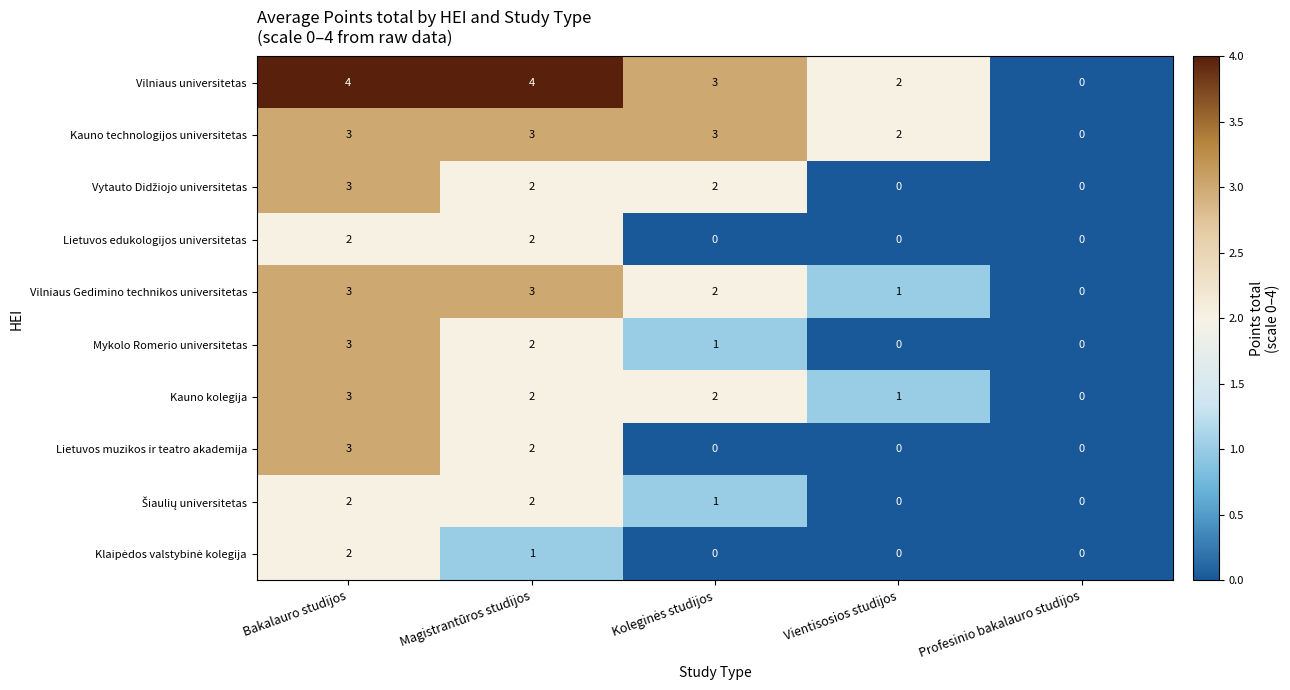

The value of Lietuvos edukologijos universitetas at Vientisosios studijos is 0. True or false?

True